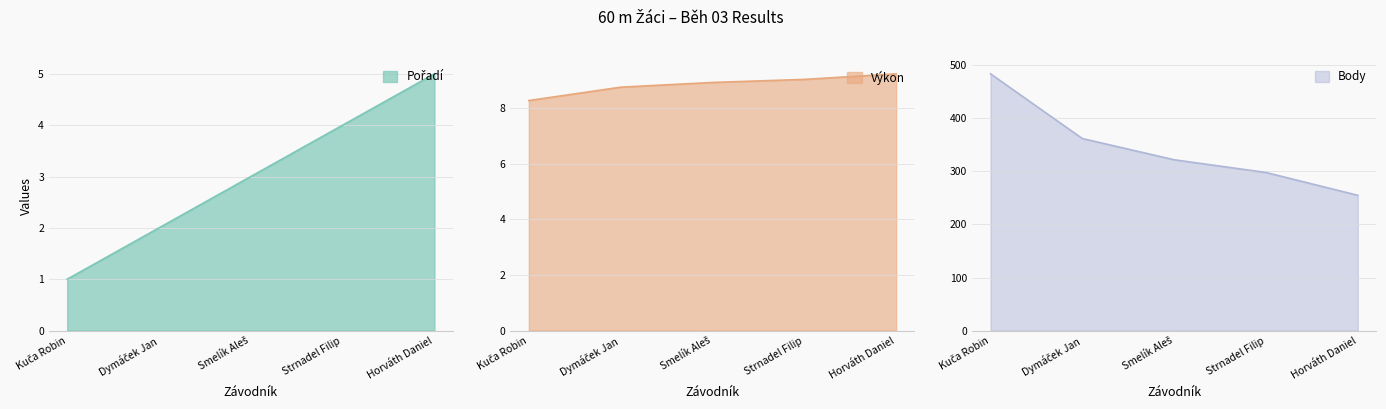

At which label is Výkon closest to 8?

Kuča Robin